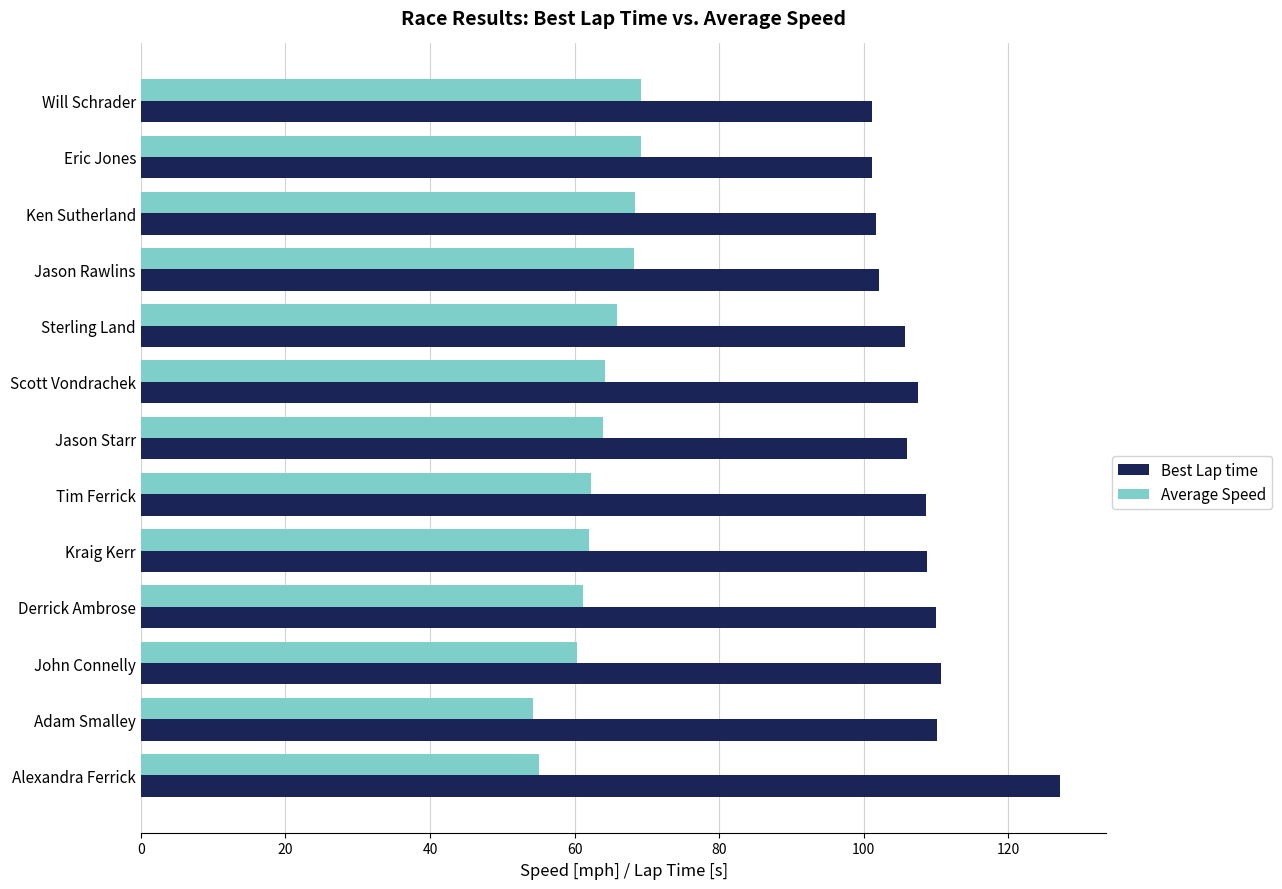

How many values in the Best Lap time series exceed 107?

7